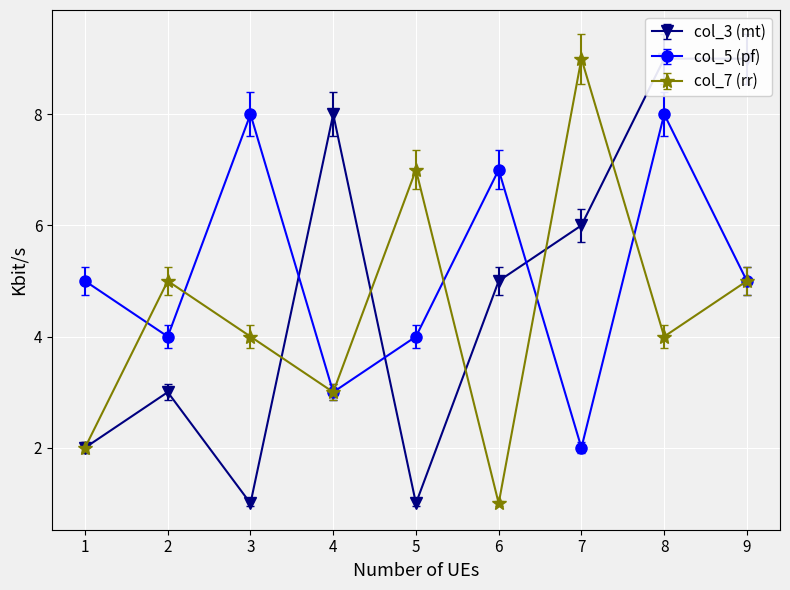

True or false: col_7 (rr) has more than 1 interior local peaks.

True